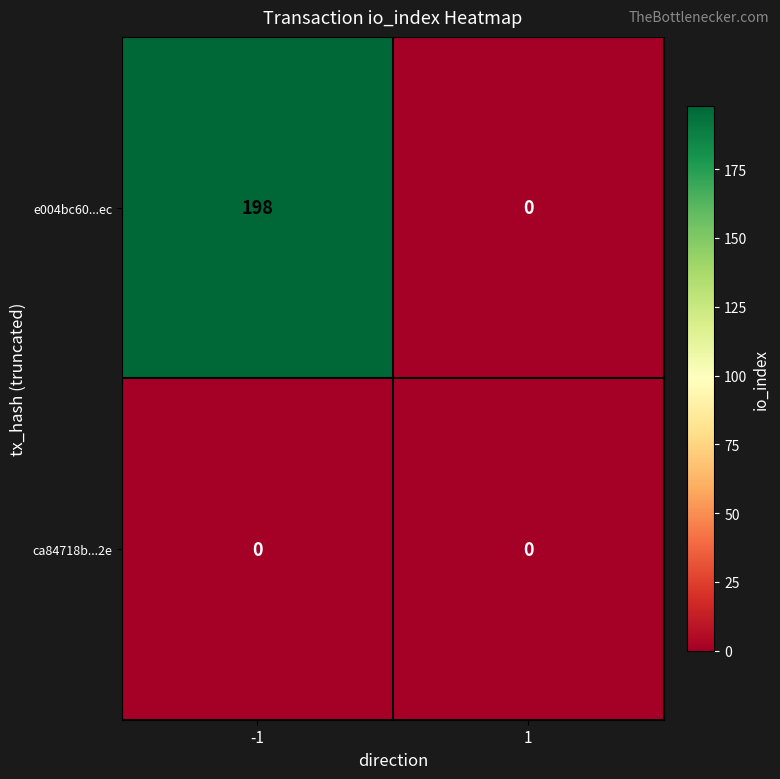

The value of ca84718b...2e at 1 is 0. True or false?

True